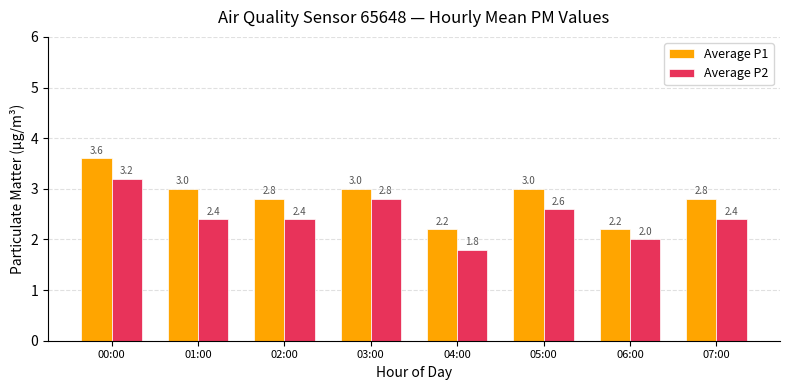

Reading right to left, transcribe all the data shown in this chart.

Average P1: 07:00=2.8	06:00=2.2	05:00=3.0	04:00=2.2	03:00=3.0	02:00=2.8	01:00=3.0	00:00=3.6
Average P2: 07:00=2.4	06:00=2.0	05:00=2.6	04:00=1.8	03:00=2.8	02:00=2.4	01:00=2.4	00:00=3.2